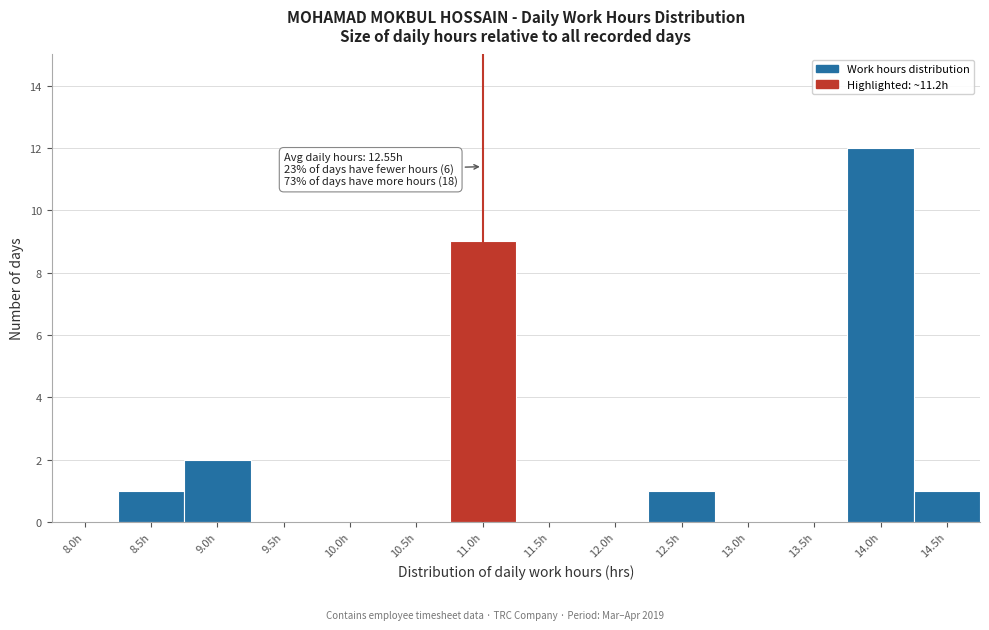

Reading left to right, what are all the values shown in this chart?

8.0h=0	8.5h=1	9.0h=2	9.5h=0	10.0h=0	10.5h=0	11.0h=9	11.5h=0	12.0h=0	12.5h=1	13.0h=0	13.5h=0	14.0h=12	14.5h=1